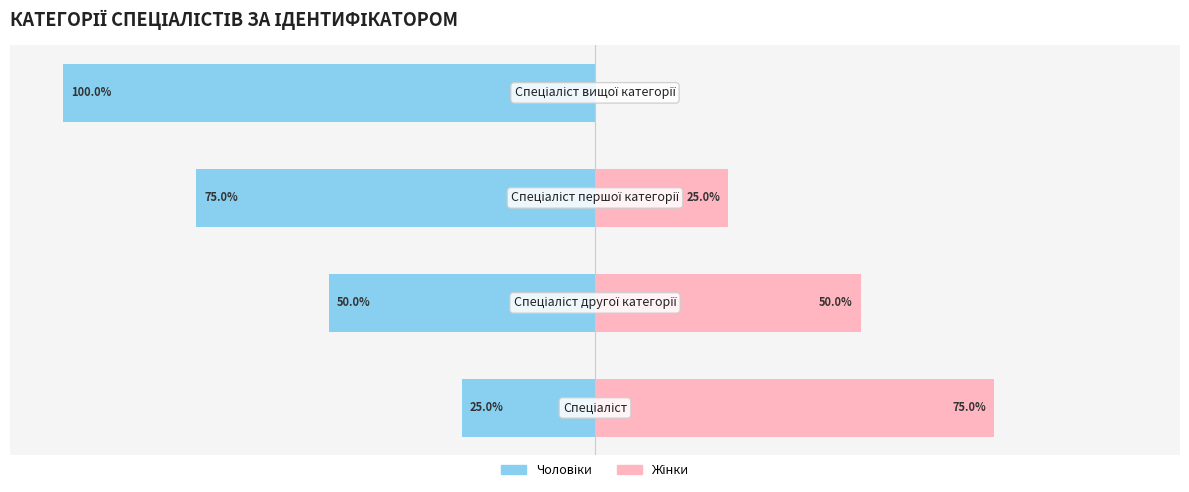

Rank the categories by Чоловіки value from lowest to highest.

3, 2, 1, 0